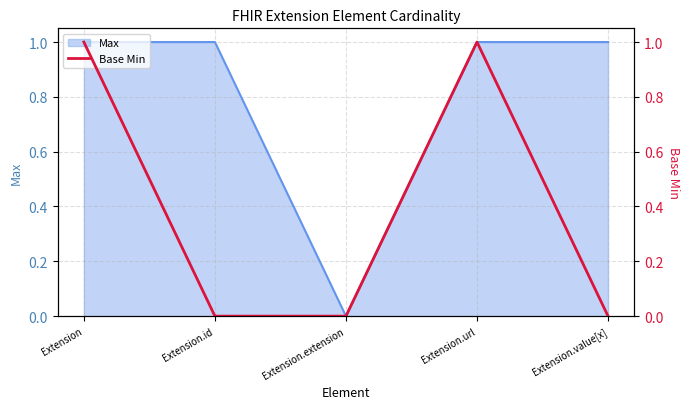

Count the values in the range 0 to 1.

5